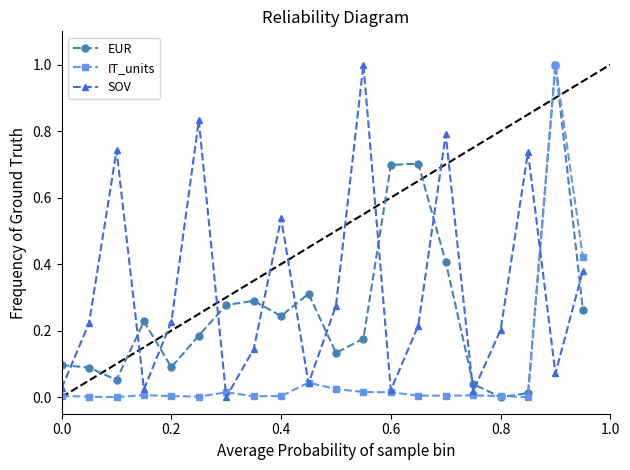

After their last crossing, which series has the higher values: SOV or EUR?

SOV